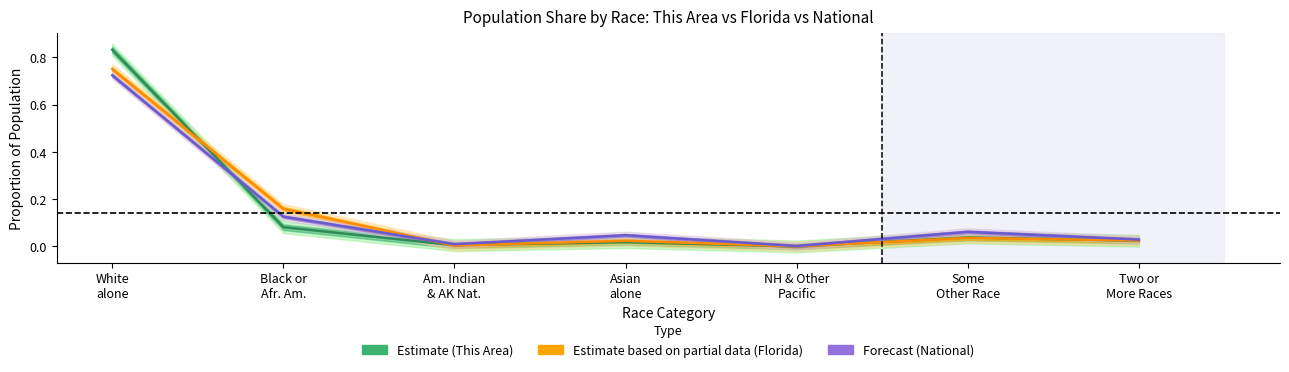

What is the value of the Forecast point at the 6th from the left?

0.1